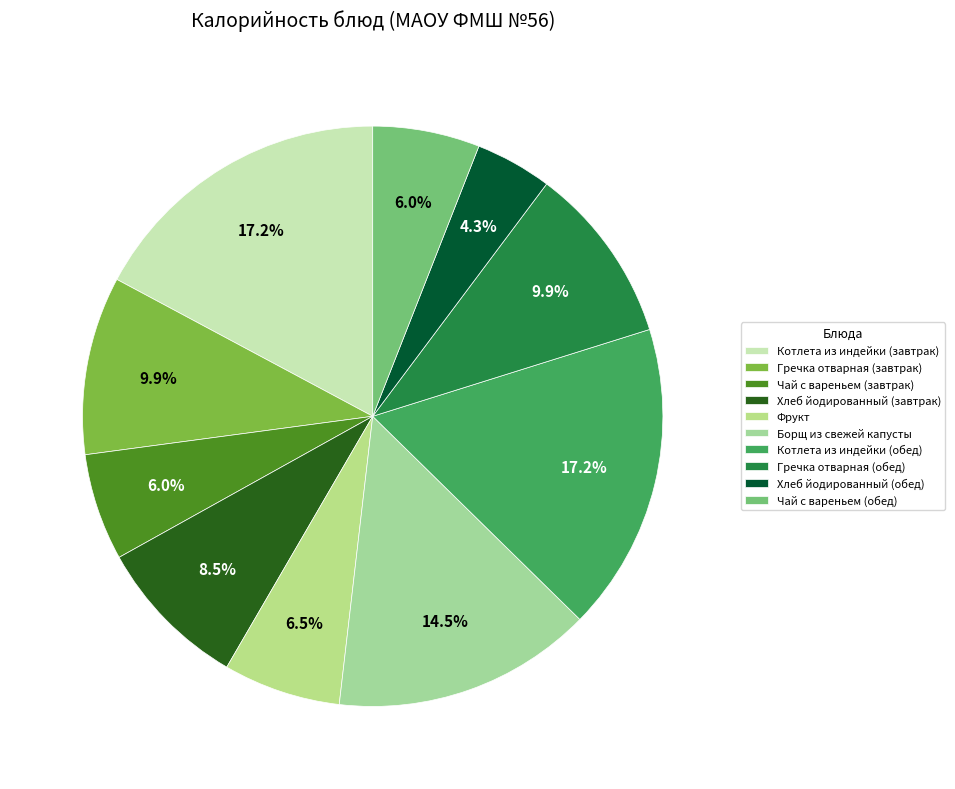

Is Борщ из свежей капусты the majority of the pie?

No